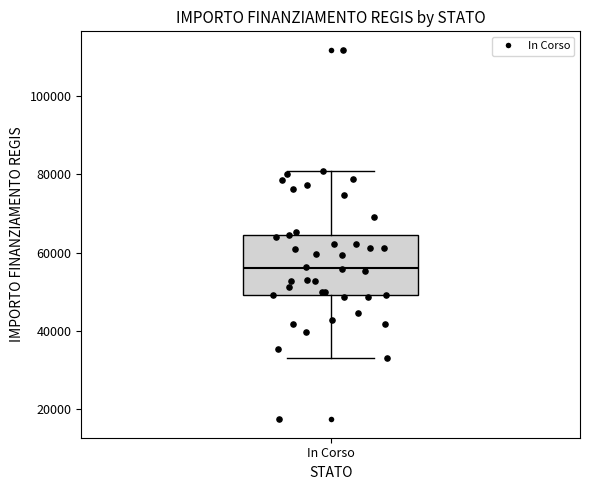

Where does the lower whisker of the box for In Corso end on the y-axis? The values are not printed on the chart, so give them approximately, as read against the axis.

32000